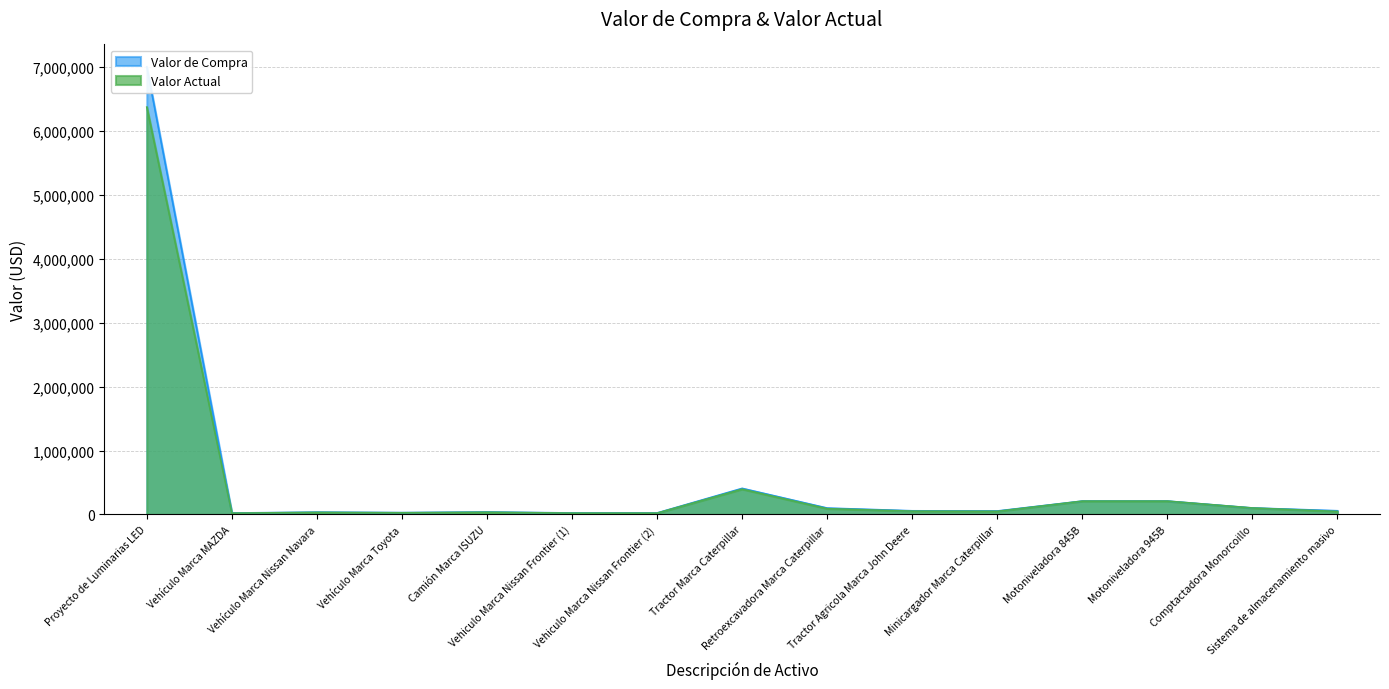

In Valor de Compra, how many points are lower than both neighbors (excluding endpoints)?

3